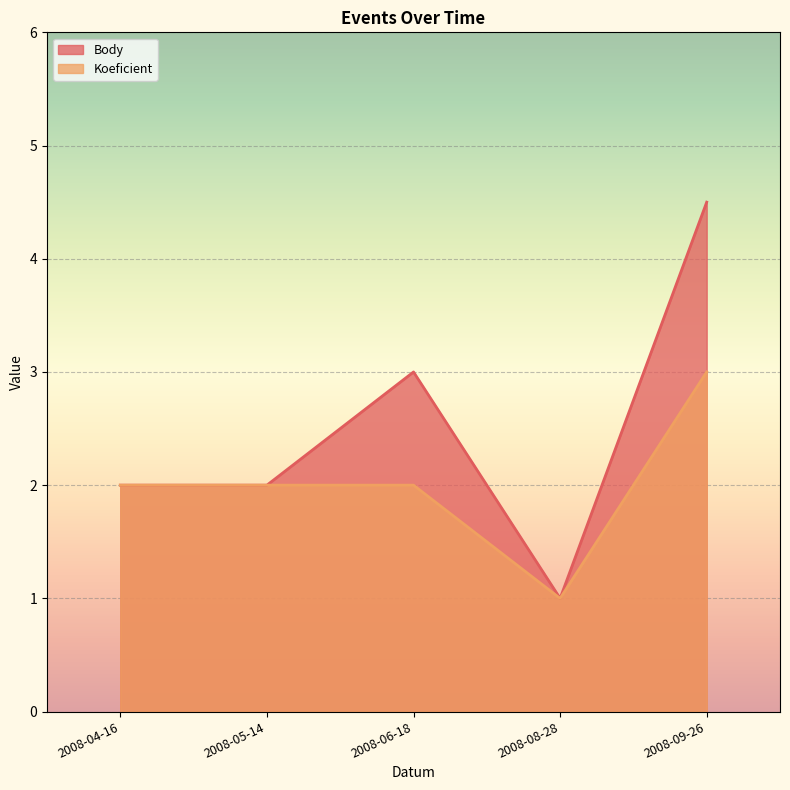

True or false: Body and Koeficient intersect in this chart.

False